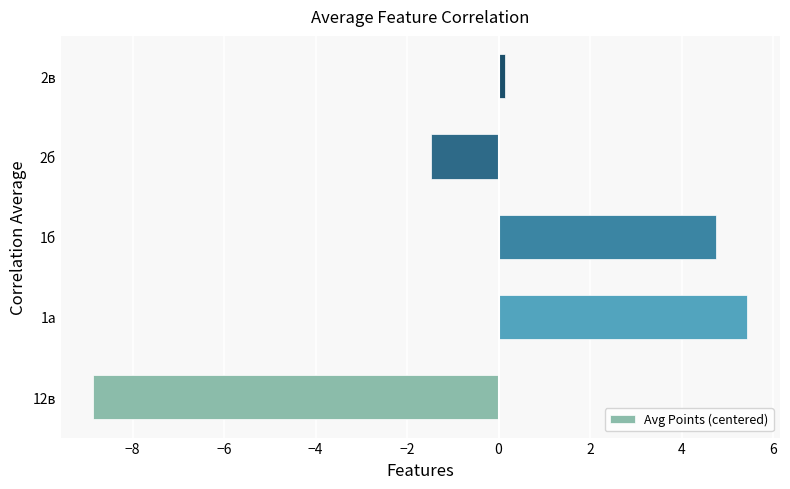

Where is the data nearest to the value -1?

2б